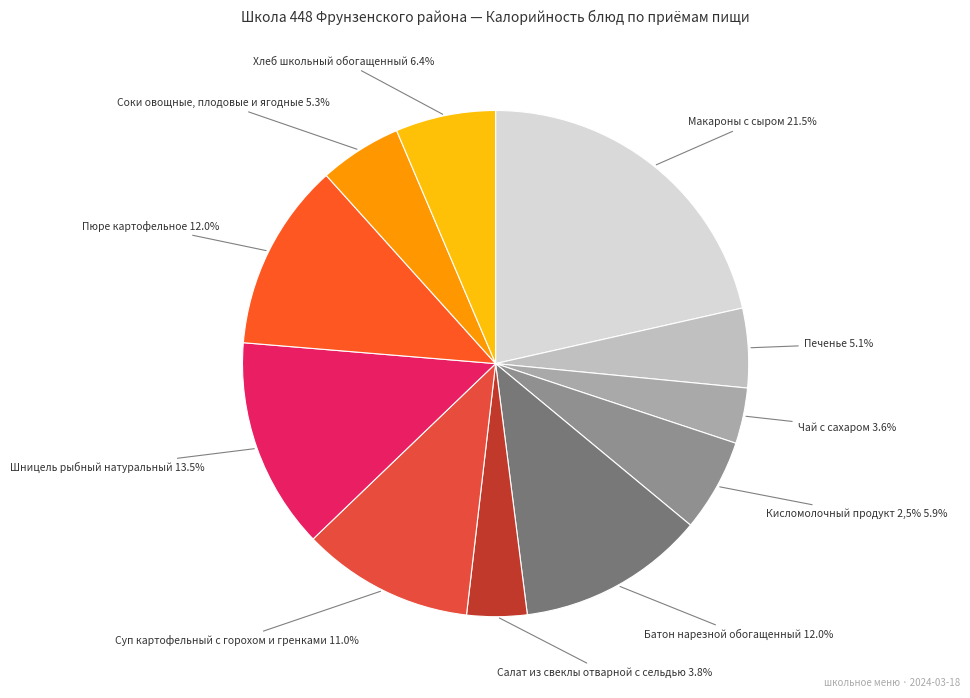

How many slices are in this pie chart?

11